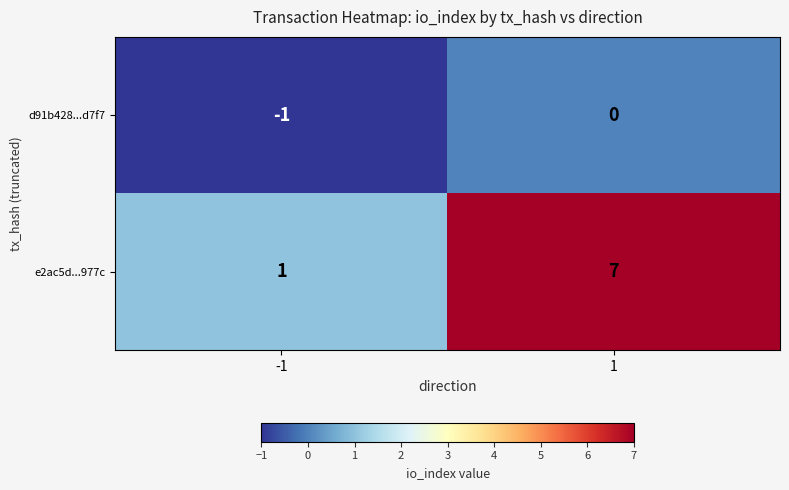

Reading right to left, list all the values displayed in this chart.

d91b428...d7f7: 0	-1
e2ac5d...977c: 7	1